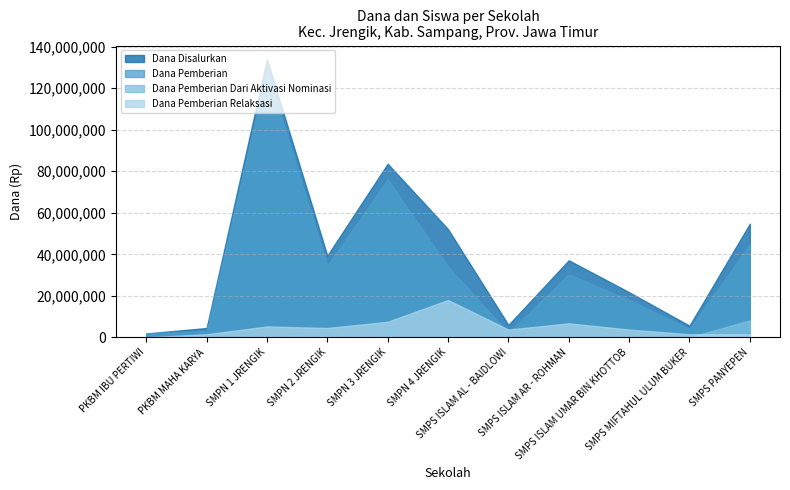

What is the sum of the Dana Disalurkan values at SMPS MIFTAHUL ULUM BUKER and SMPN 2 JRENGIK?

45000000